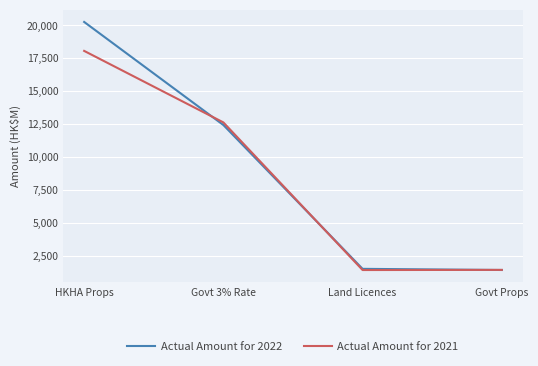

What position from the left is HKHA Props?

1